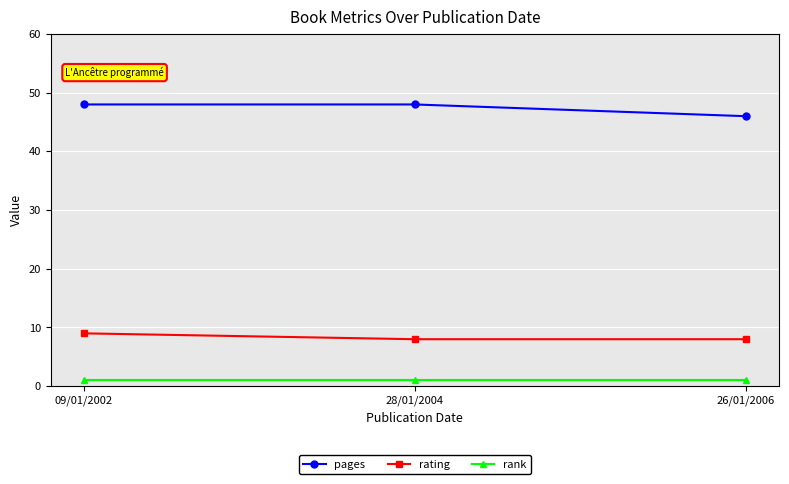

What is the sum of all pages values?

142